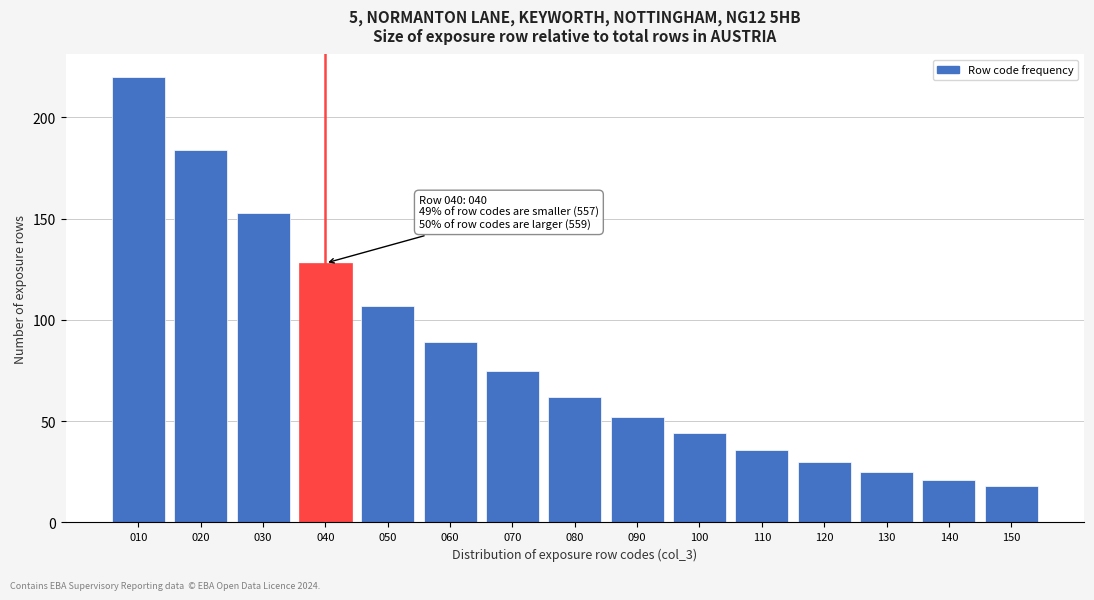

Reading left to right, transcribe all the data shown in this chart.

010=220	020=184	030=153	040=128	050=107	060=89	070=75	080=62	090=52	100=44	110=36	120=30	130=25	140=21	150=18